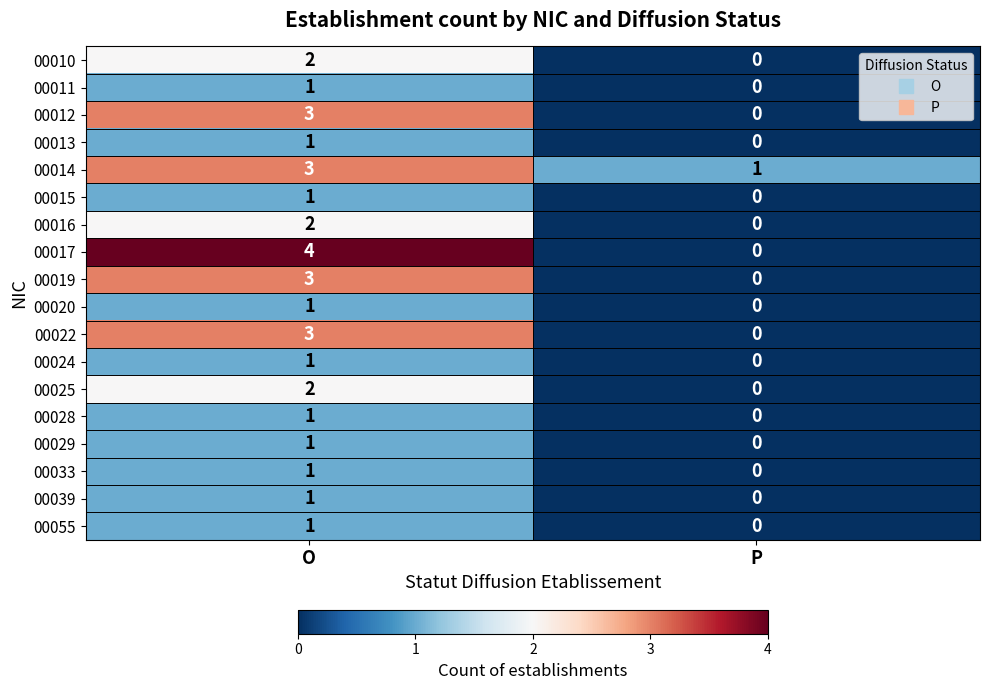

What is the spread (max minus min) of values at O?

3